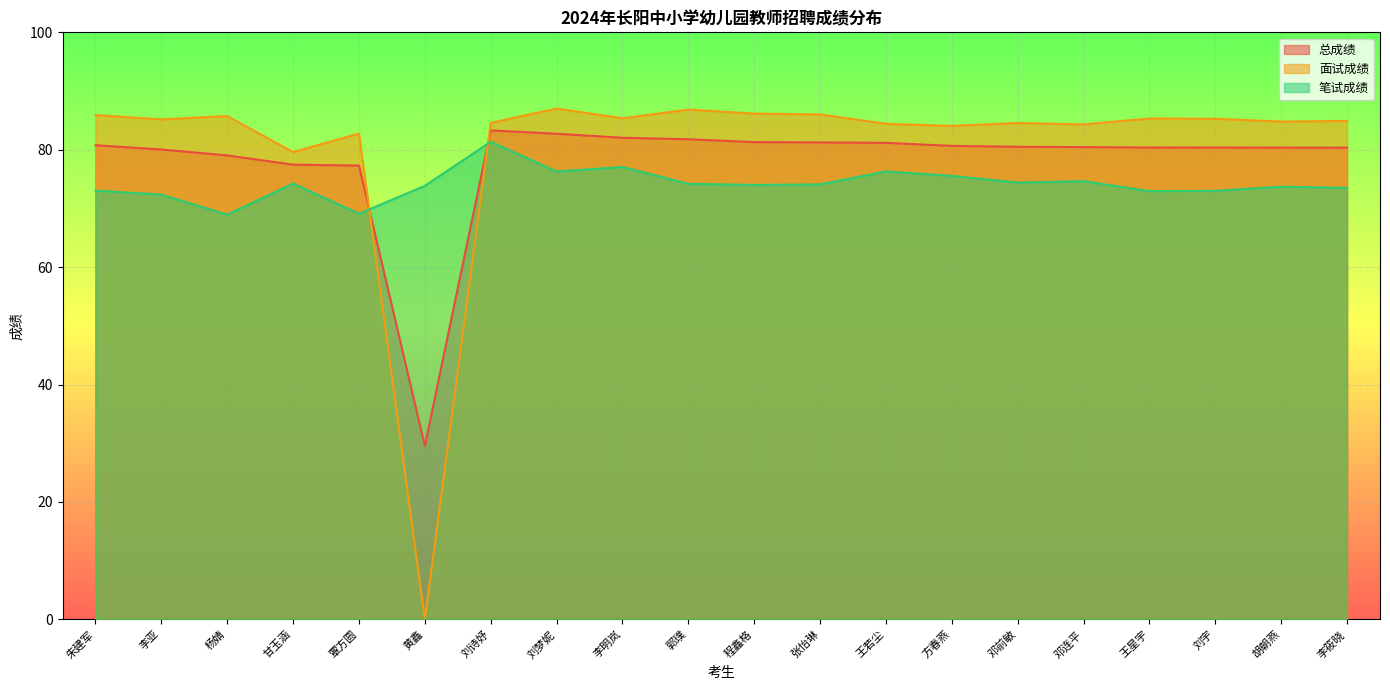

How many distinct data groups are displayed?

3